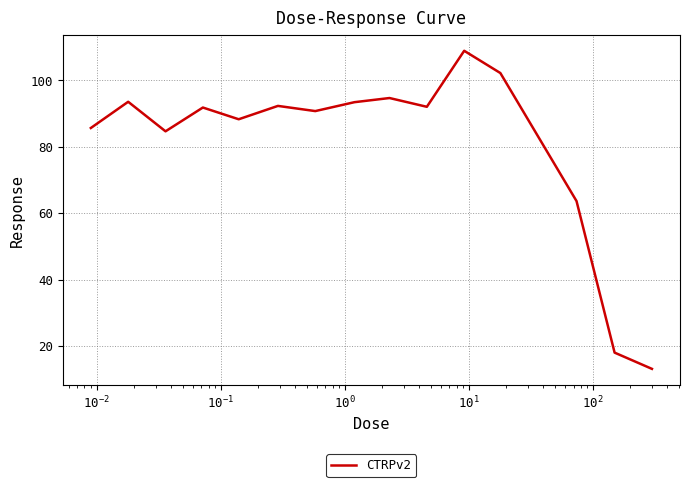

What is the greatest value displayed?

108.9